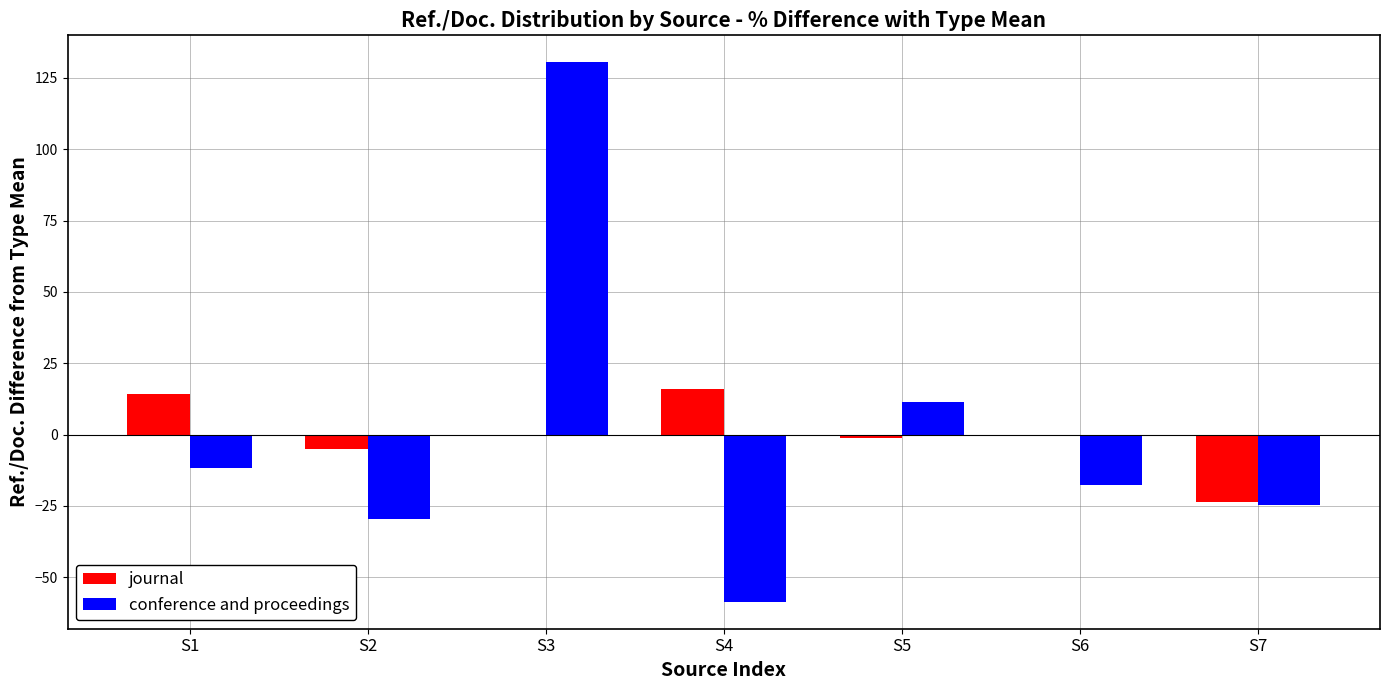

Where does the journal series first go above 0?

S1